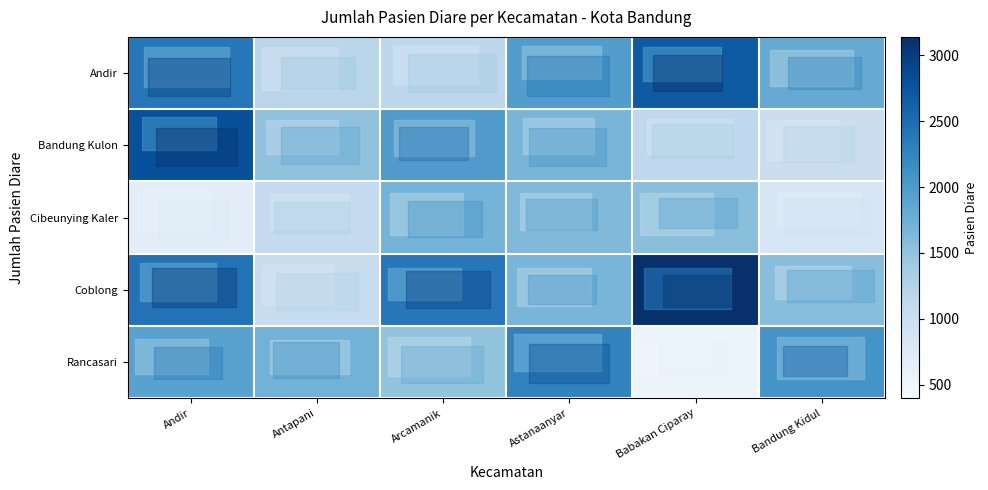

Reading right to left, extract all data points from this chart.

Andir: Bandung Kidul=1807	Babakan Ciparay=2680	Astanaanyar=1963	Arcamanik=1152	Antapani=1187	Andir=2388
Bandung Kulon: Bandung Kidul=1017	Babakan Ciparay=1130	Astanaanyar=1681	Arcamanik=1984	Antapani=1521	Andir=2796
Cibeunying Kaler: Bandung Kidul=832	Babakan Ciparay=1556	Astanaanyar=1625	Arcamanik=1695	Antapani=1095	Andir=686
Coblong: Bandung Kidul=1566	Babakan Ciparay=3138	Astanaanyar=1675	Arcamanik=2386	Antapani=1056	Andir=2439
Rancasari: Bandung Kidul=2085	Babakan Ciparay=570	Astanaanyar=2266	Arcamanik=1501	Antapani=1709	Andir=1913